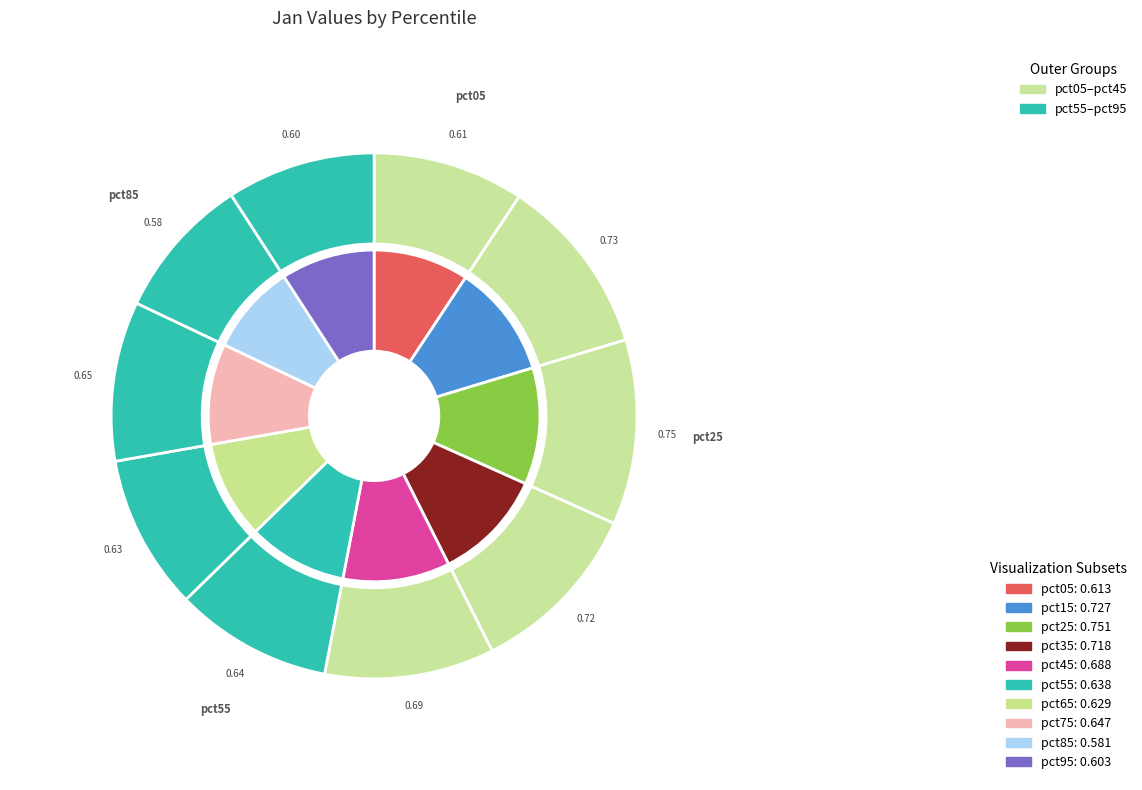

To the nearest percent, what is the average slice percentage?

10%